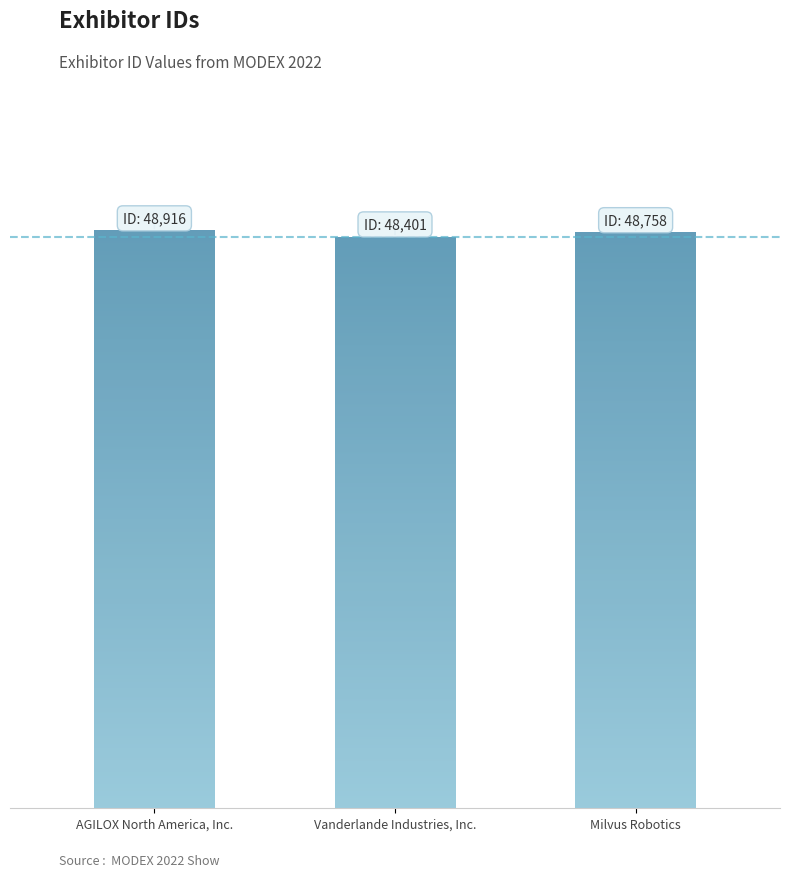

Is it true that the value at AGILOX North America, Inc. is 48916?

True